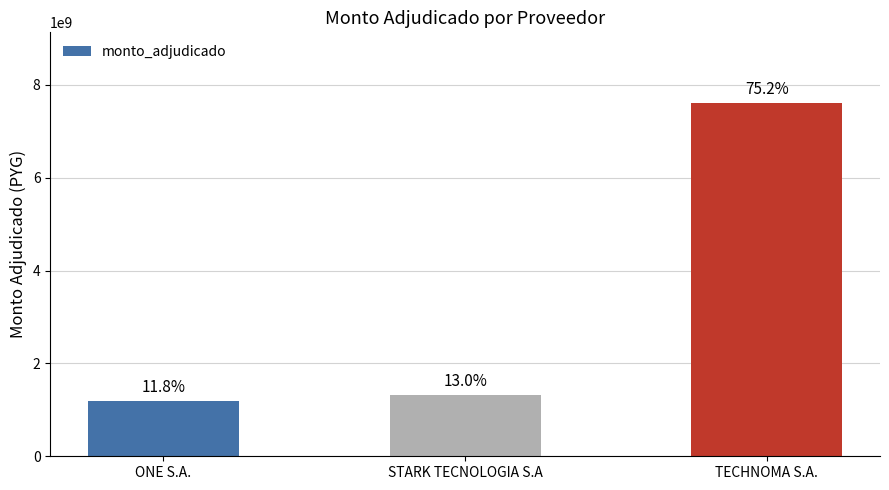

What is the sum of the values at STARK TECNOLOGIA S.A and ONE S.A.?

2509000000